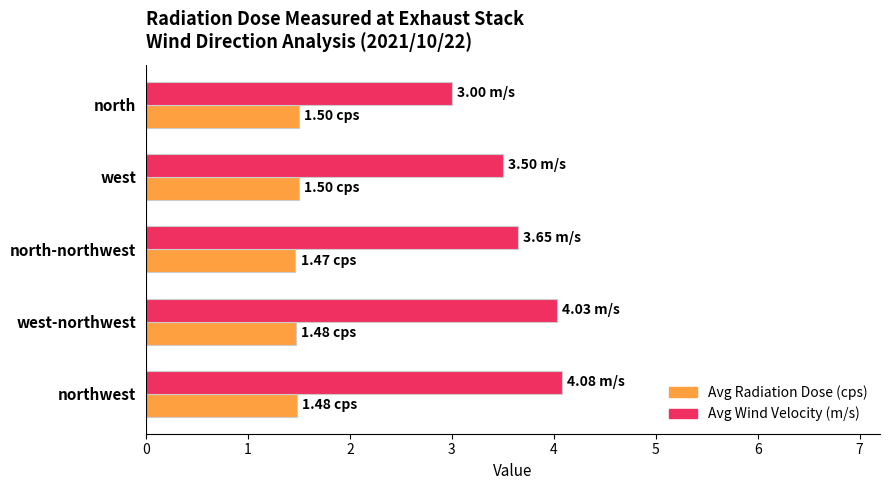

Which series has the widest spread of values?

Avg Wind Velocity (m/s)